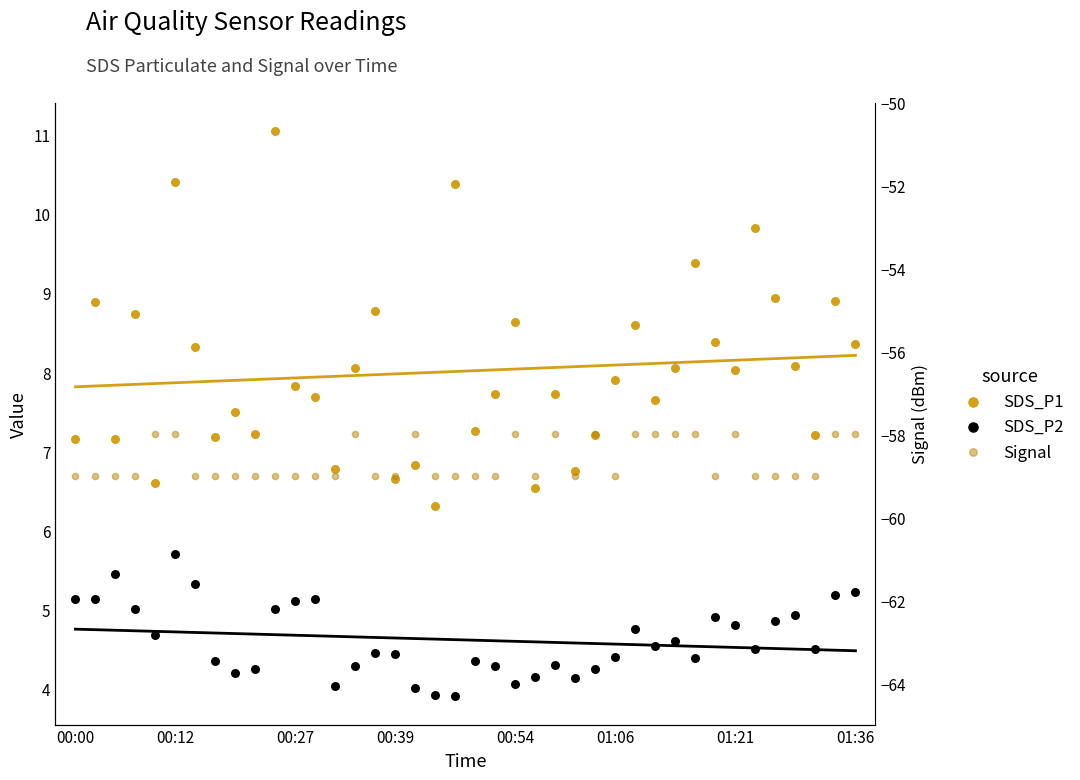

Which series has the largest Y range (max minus min)?

SDS_P1